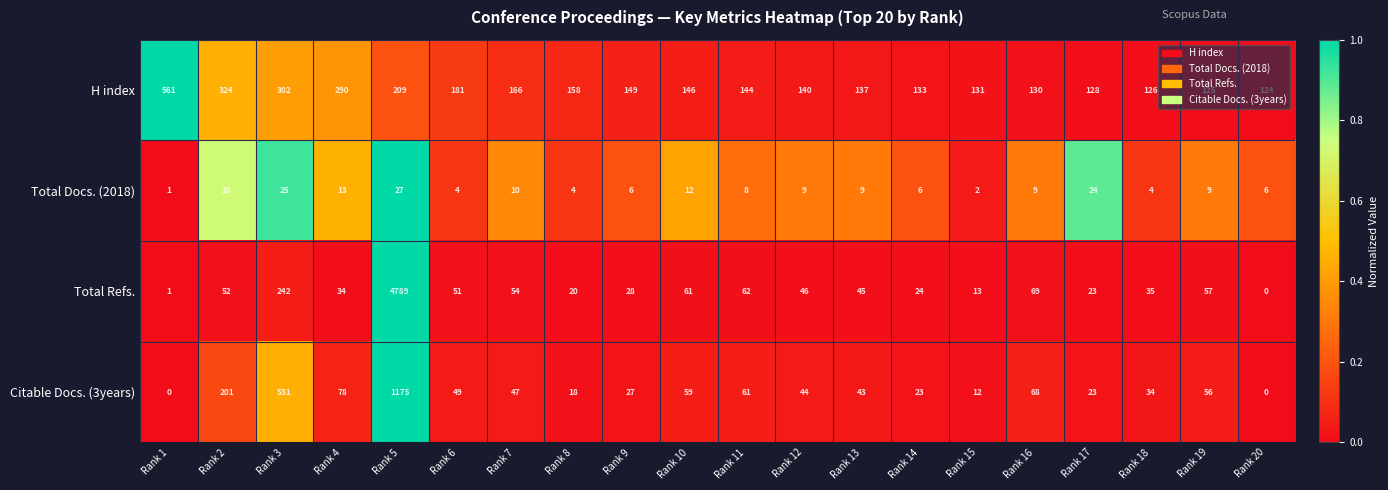

Which series has the widest spread of values?

Total Refs.